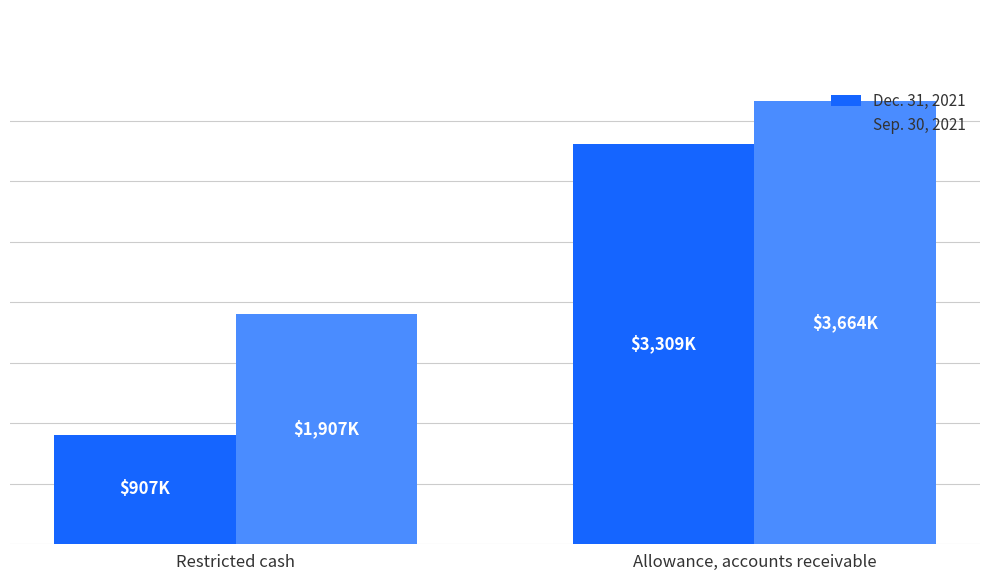

What is the total value across all series at Allowance, accounts receivable?

6973